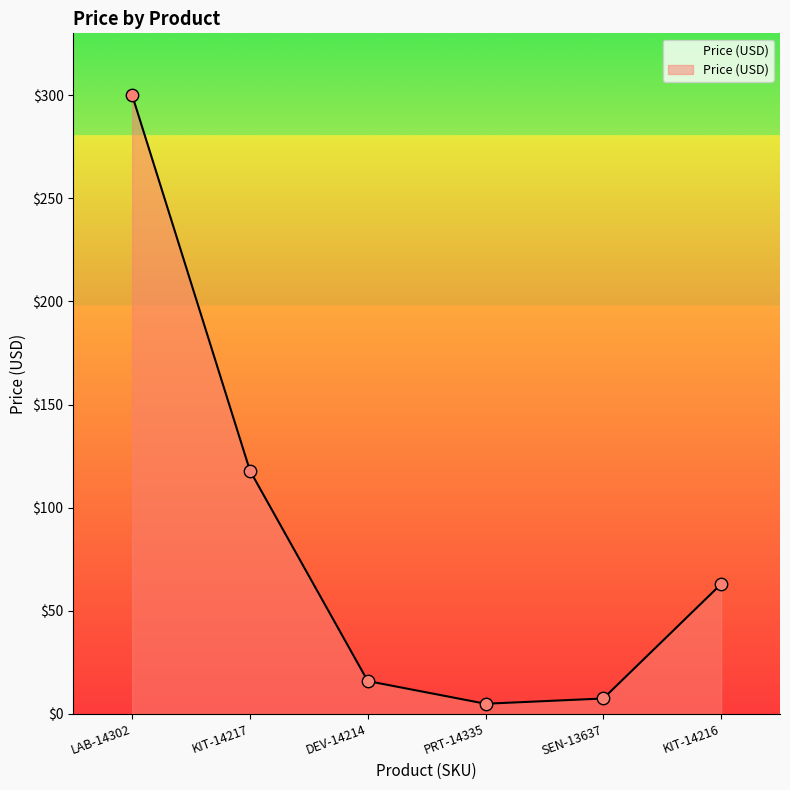

What is the ratio of the value at DEV-14214 to the value at LAB-14302?

0.1